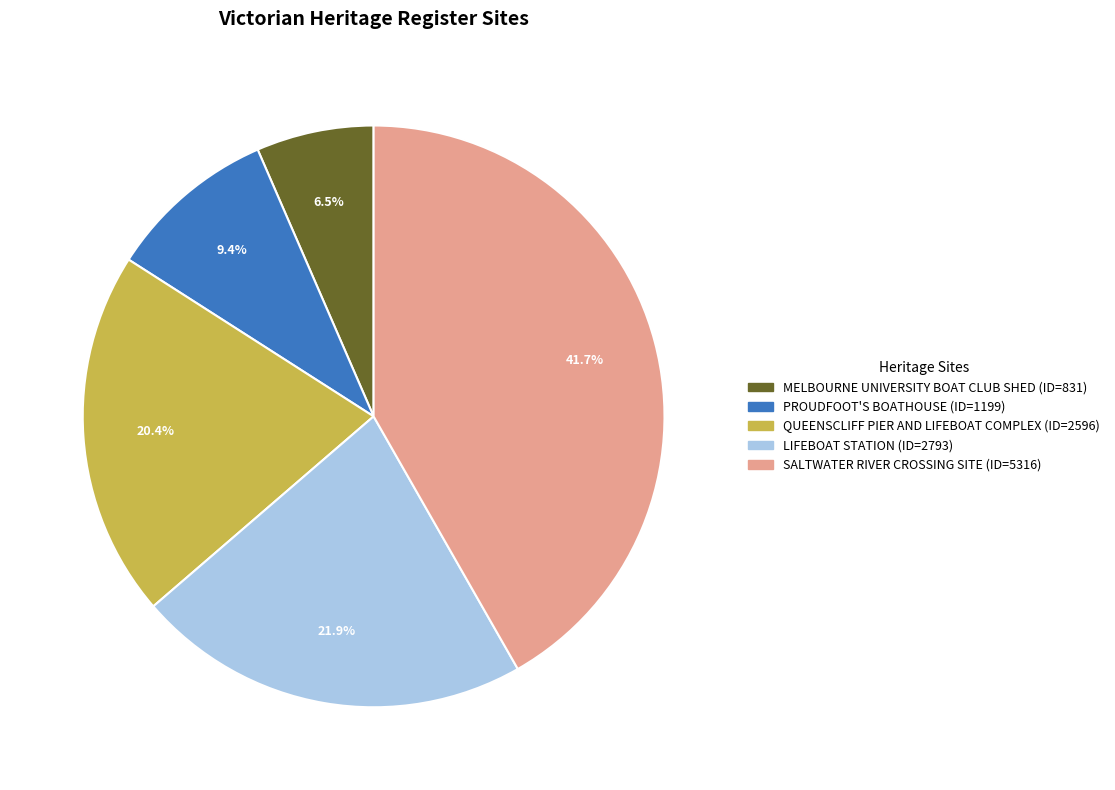

To the nearest percent, what portion does PROUDFOOT'S BOATHOUSE represent?

9%